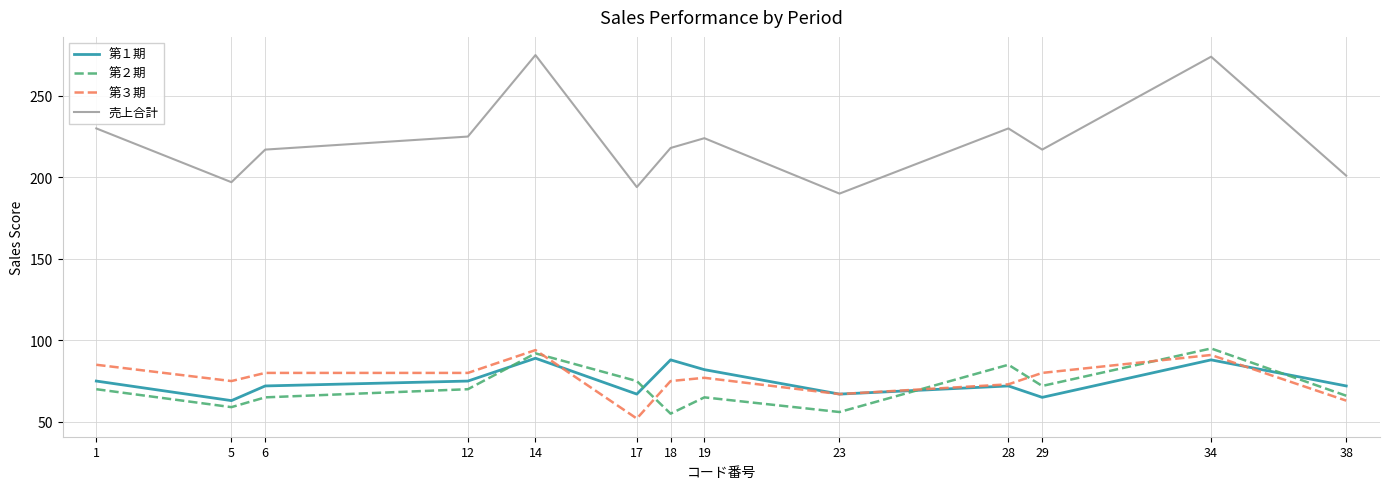

The 第２期 series shows 163 at 14. True or false?

False